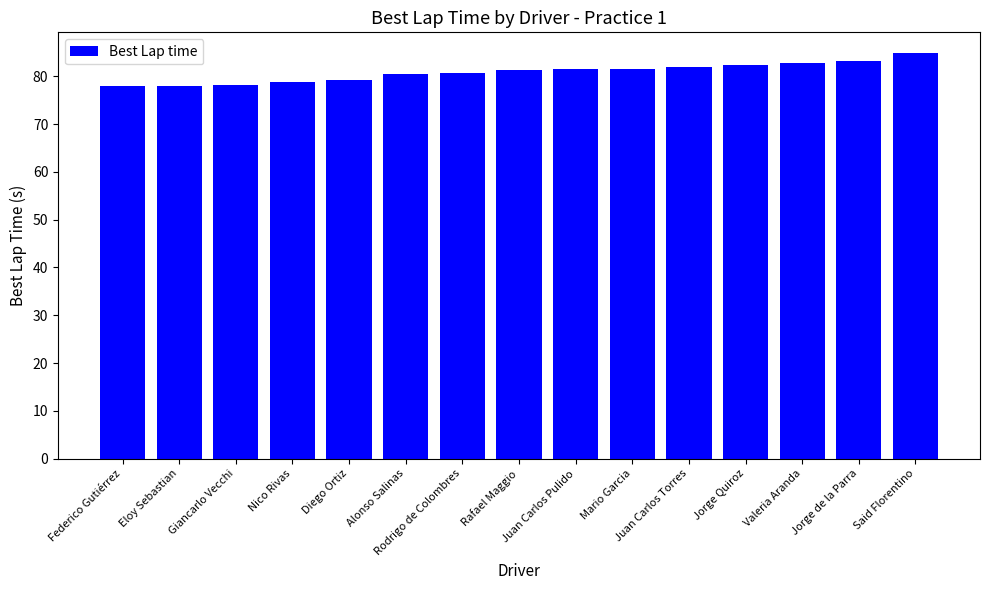

What is the sum of the values at Diego Ortiz and Valeria Aranda?

162.0